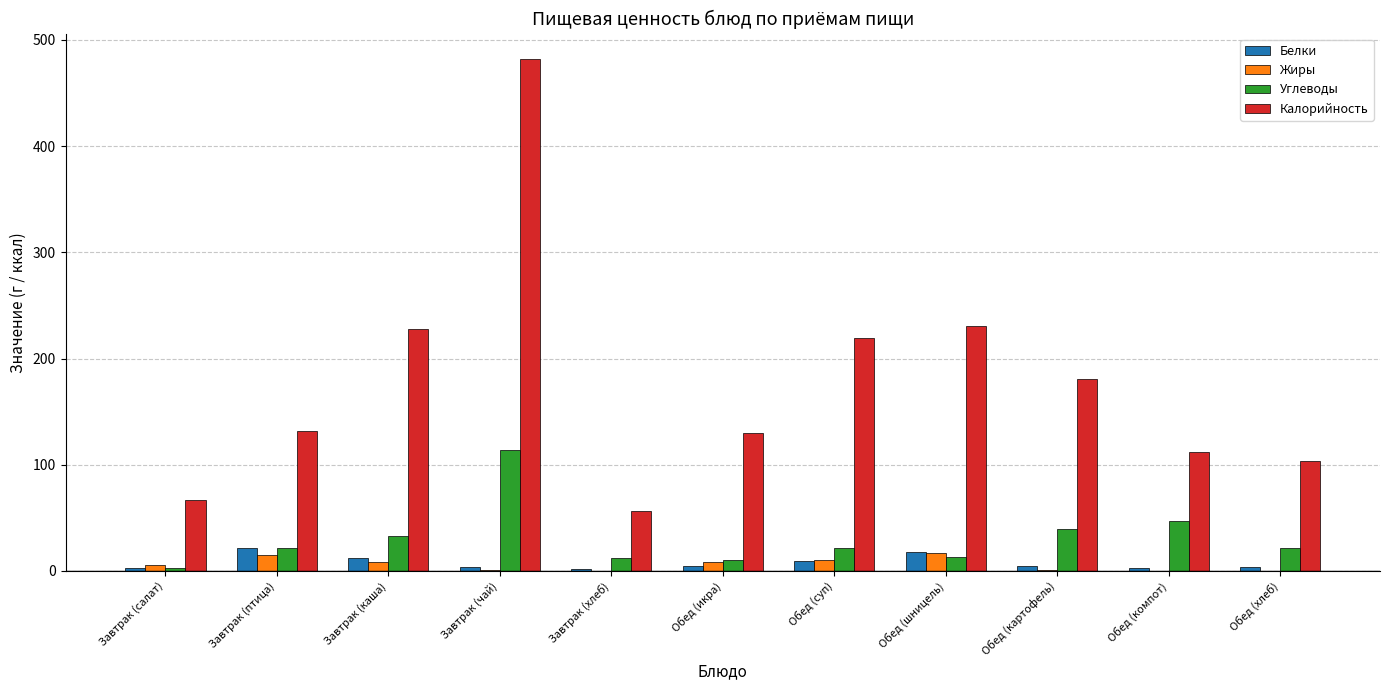

The value of Жиры at Обед (шницель) is 16.6. True or false?

True